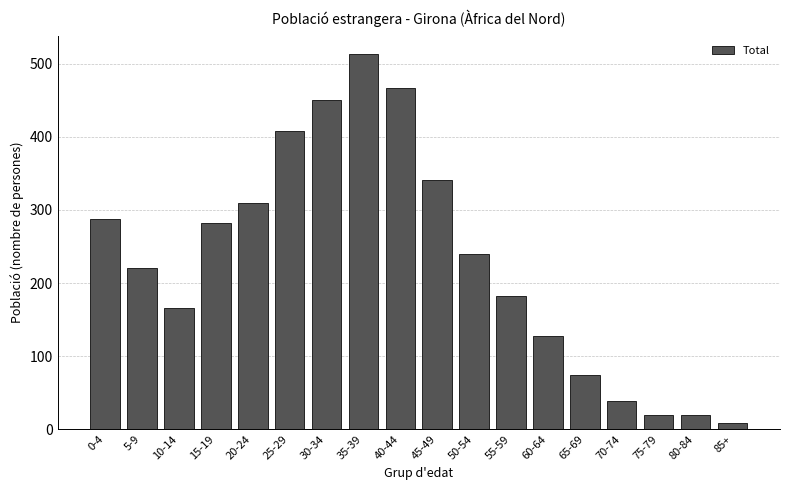

The chart shows a value of 408 at 25-29. True or false?

True